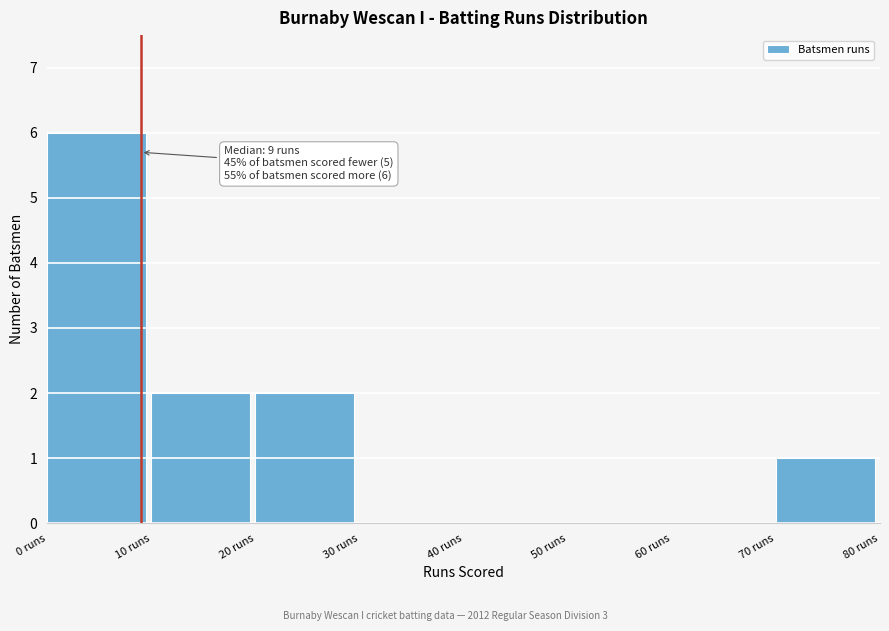

Over which range of the x-axis is the bar tallest?

0 to 10